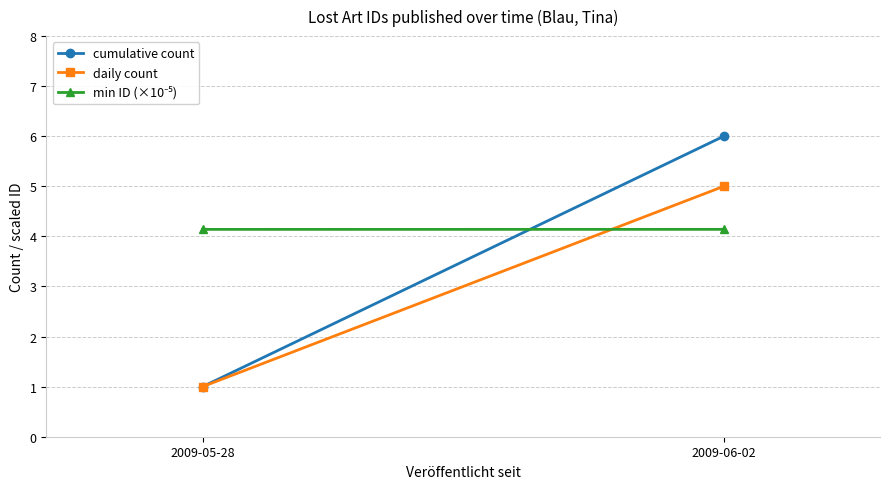

What is the label of the 2nd point from the right?

2009-05-28